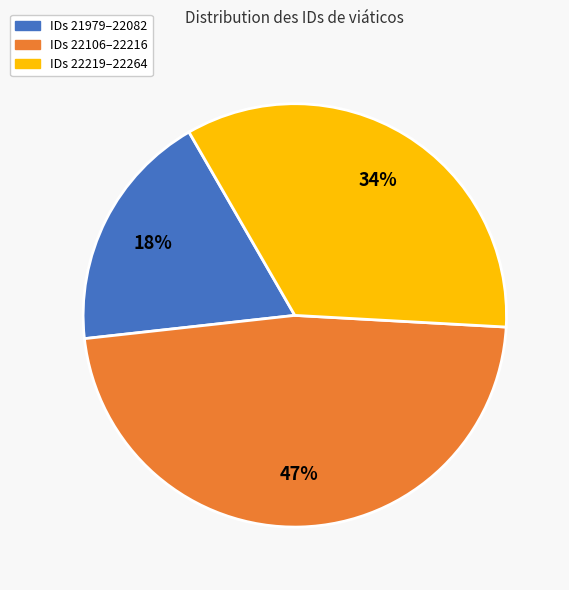

What is the smallest slice in the pie chart?

IDs 21979–22082